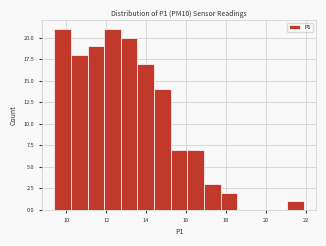

Reading left to right, transcribe this chart: for each bar, give the range it covers on the x-axis and its height. Neither the bar edges nor the heights are printed on the chart, so give them approximately, as read against the axes.

9.4 to 10.2: 21
10.2 to 11.0: 18
11.0 to 12.0: 19
12.0 to 12.8: 21
12.8 to 13.6: 20
13.6 to 14.4: 17
14.4 to 15.2: 14
15.2 to 16.0: 7
16.0 to 17.0: 7
17.0 to 17.8: 3
17.8 to 18.6: 2
18.6 to 19.4: 0
19.4 to 20.2: 0
20.2 to 21.0: 0
21.0 to 22.0: 1